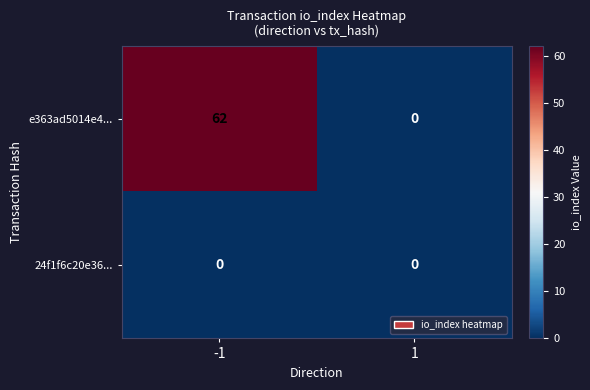

What is the difference between the maximum and minimum values in the e363ad5014e4... series?

62